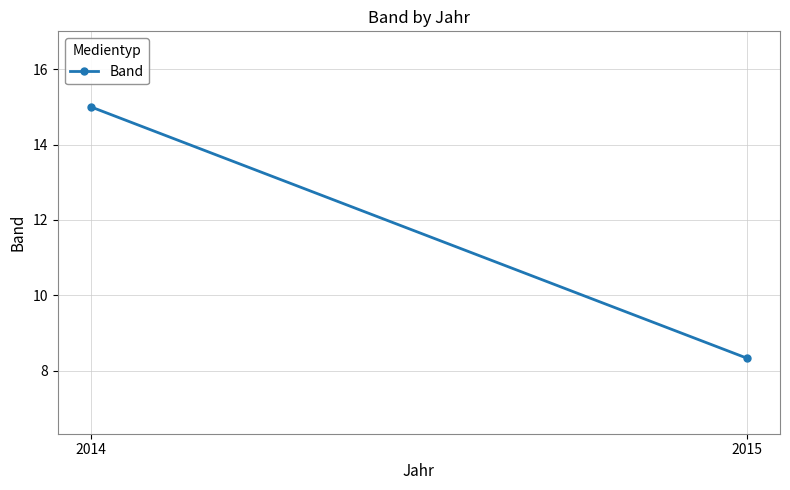

What is the sum of all values?

23.3